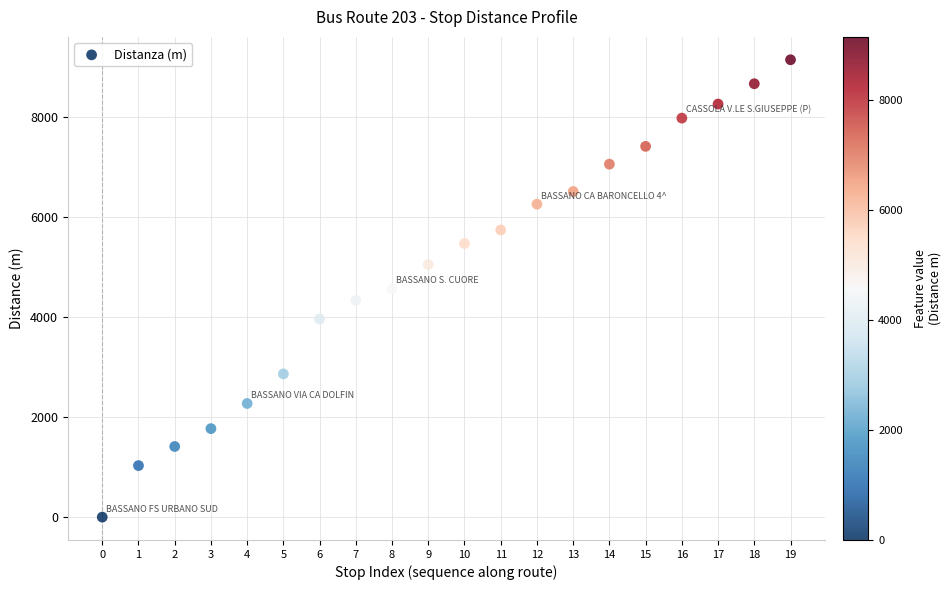

What is the range of Y values (max minus min)?

9141.6